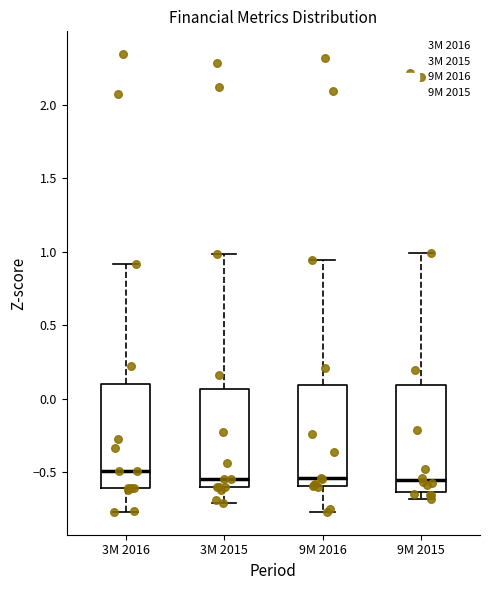

Reading left to right, read every box against the y-axis: the position of its median line, the range the box covers, and the ends of its whiskers. The values are not printed on the chart, so give them approximately, as read against the axis.

3M 2016: median -0.50, box -0.60 to 0.10, whiskers -0.75 to 0.90
3M 2015: median -0.55, box -0.60 to 0.05, whiskers -0.70 to 1.00
9M 2016: median -0.55, box -0.60 to 0.10, whiskers -0.75 to 0.95
9M 2015: median -0.55, box -0.65 to 0.10, whiskers -0.70 to 1.00